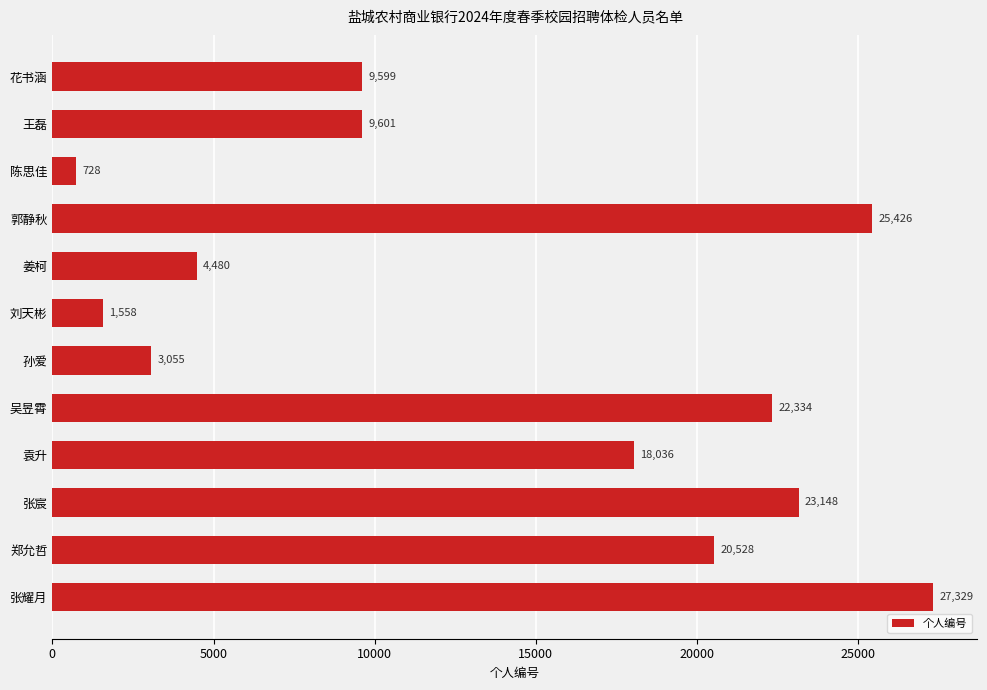

Which category has the lowest value across all series?

陈思佳